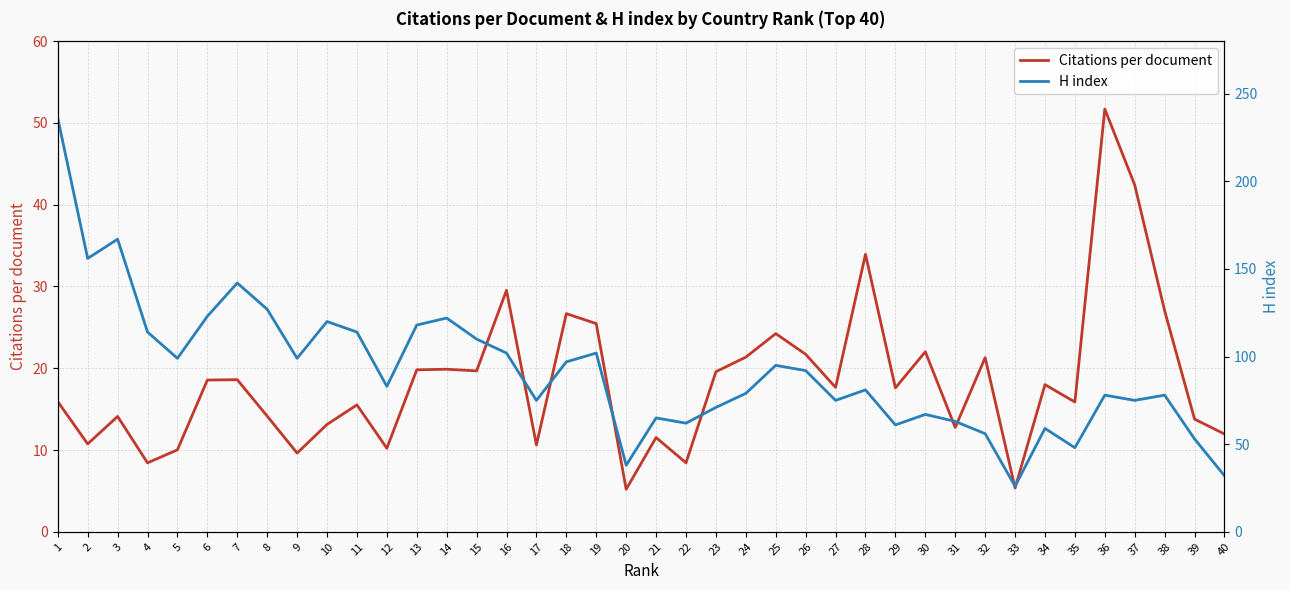

Is it true that Citations per document equals 15.9 at 25?

False